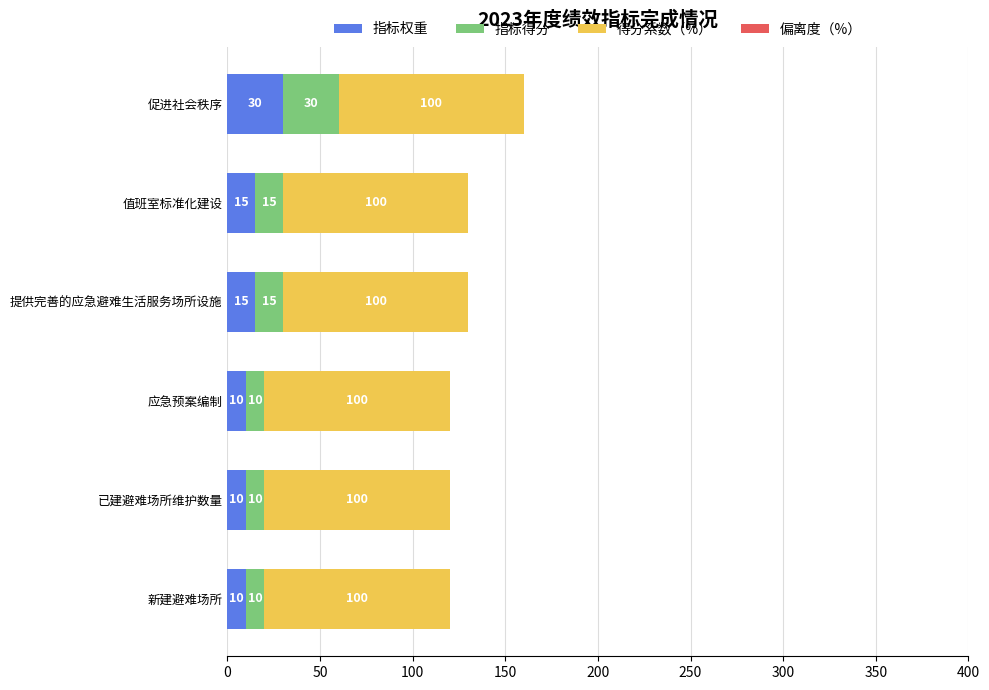

What is the highest value of the 指标权重 series?

30